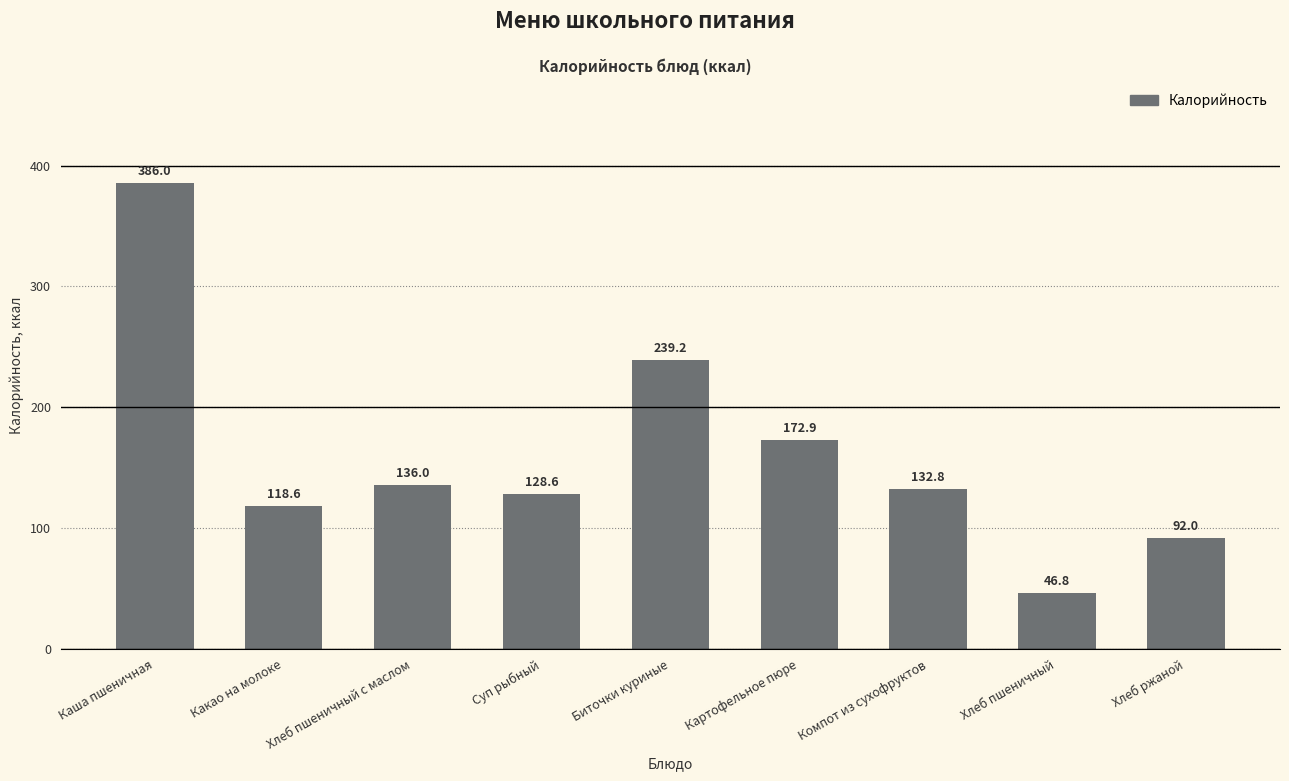

Where does the data first go above 132?

Каша пшеничная